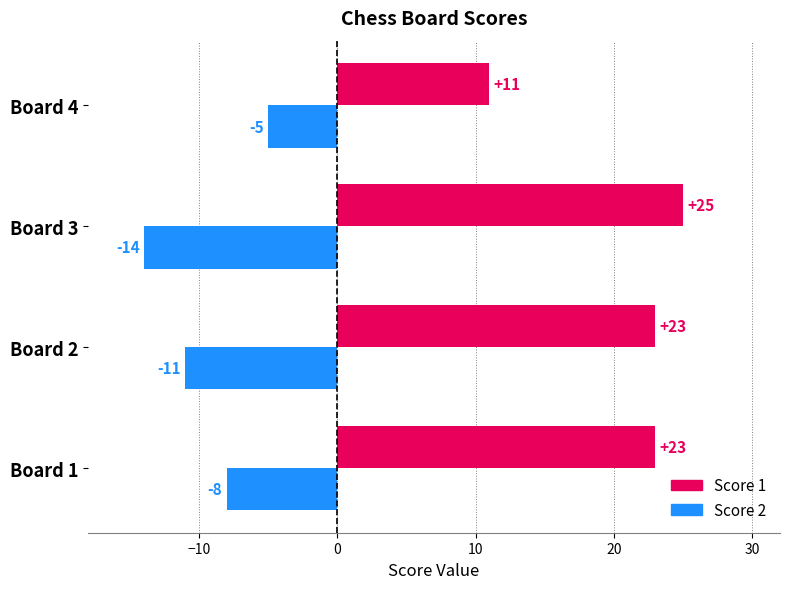

What is the difference between the highest and lowest values at Board 3?

39